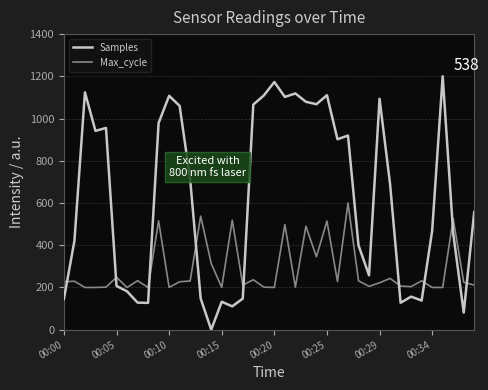

What is the minimum value for Max_cycle?

200.0